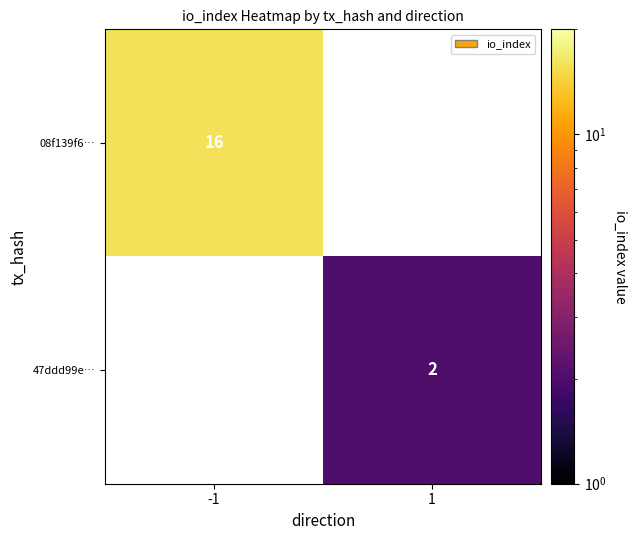

The value of 47ddd99e… at 1 is 2. True or false?

True